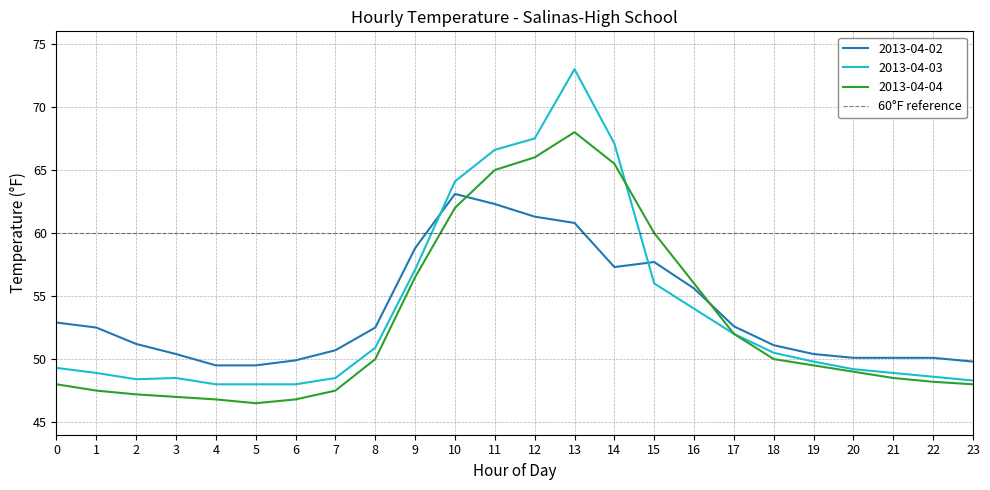

Which series has the largest total across all categories?

2013-04-03